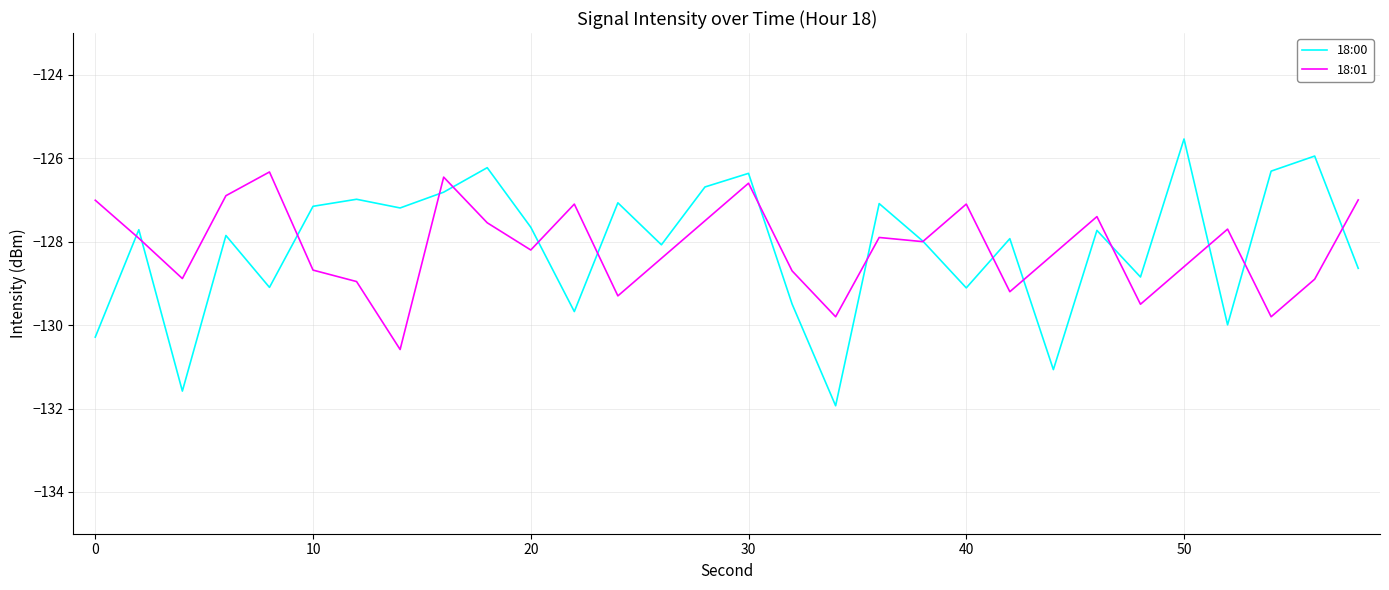

True or false: 18:01 has more than 0 points higher than both neighbors.

True